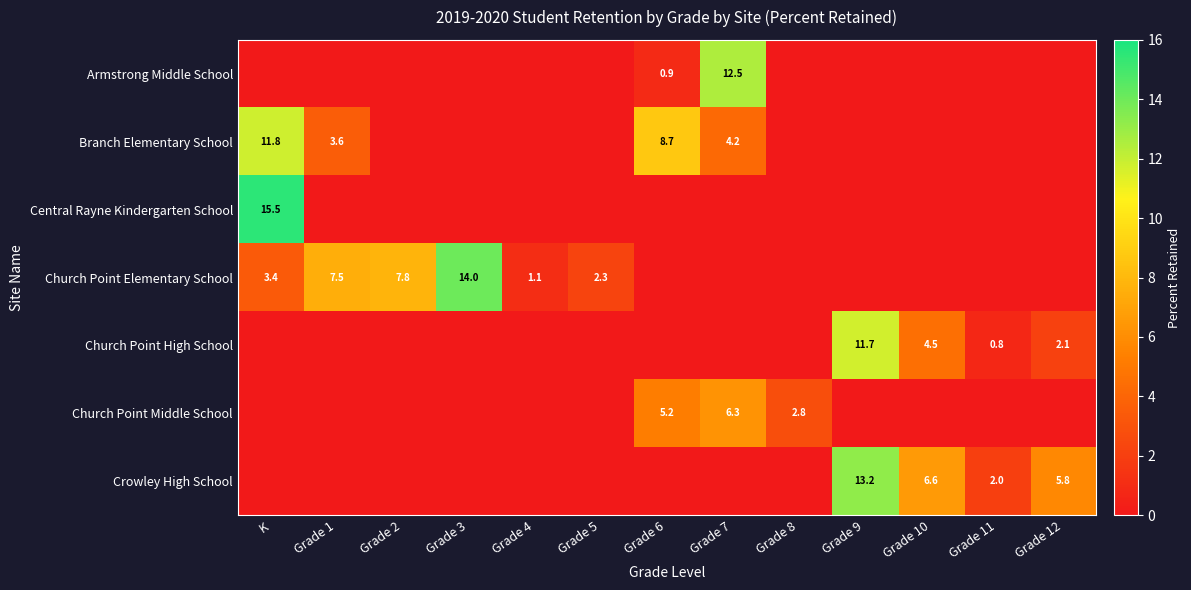

The value of Branch Elementary School at Grade 6 is 4.9. True or false?

False